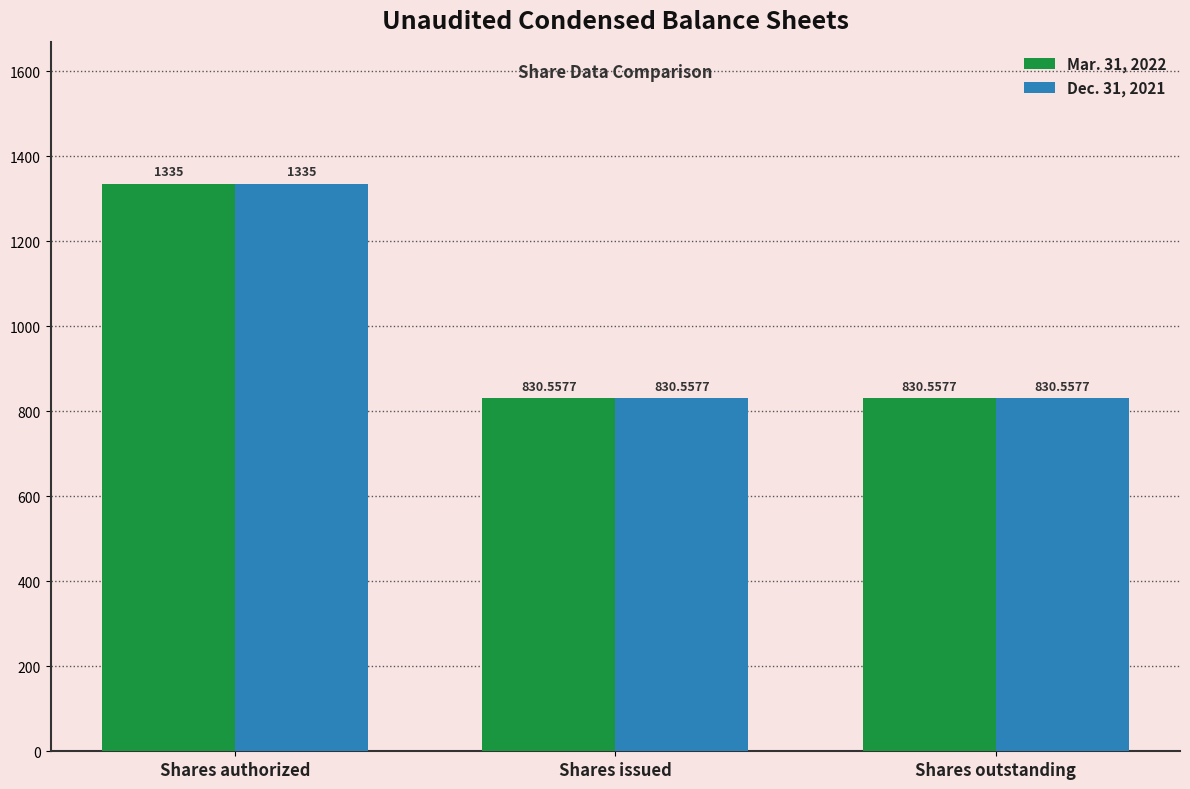

Read the Mar. 31, 2022 value at Shares issued.

830.6